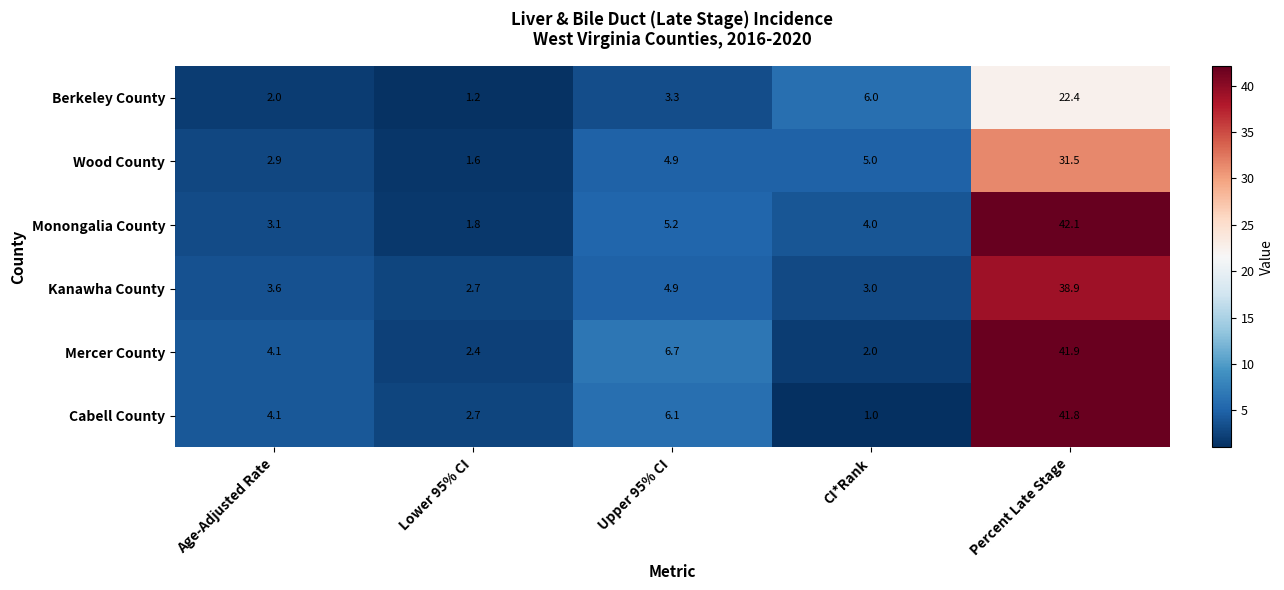

What is the spread (max minus min) of values at CI*Rank?

5.0